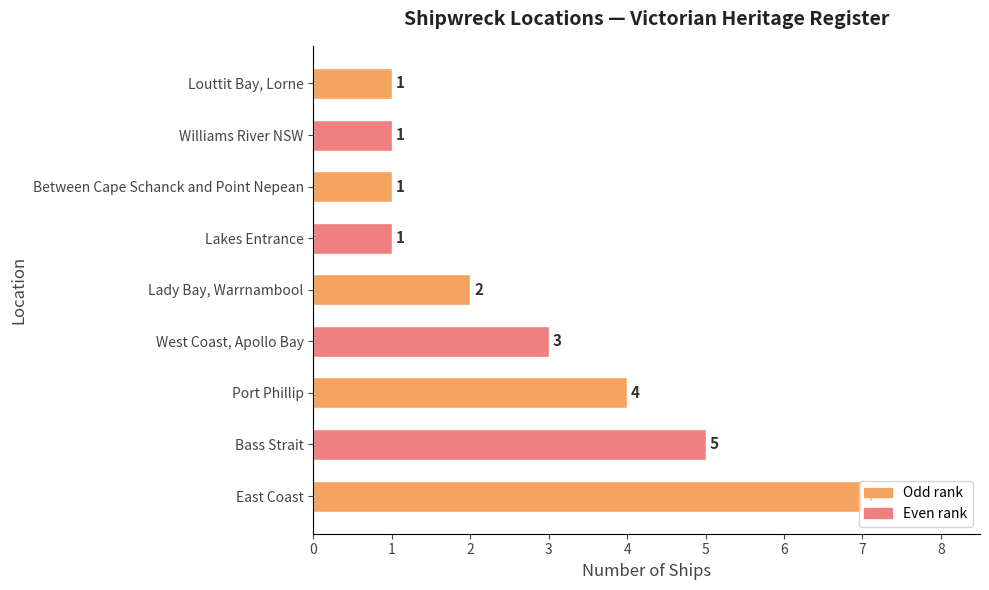

At which label is the value closest to 4?

Port Phillip